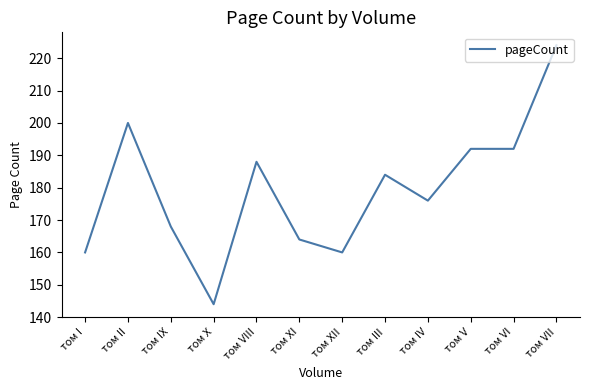

What is the approximate value at том XII, to the nearest 10?

160